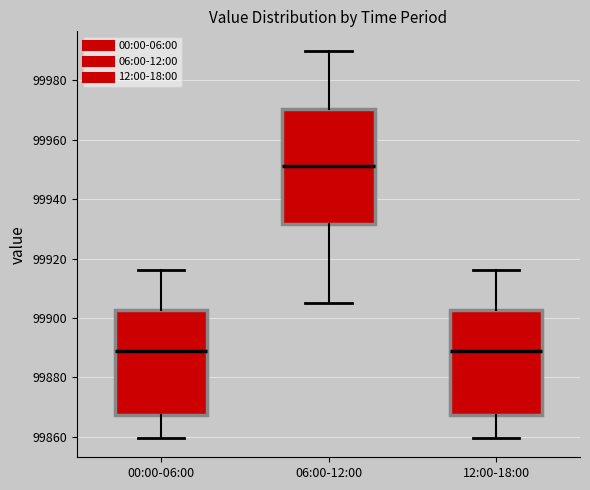

Which box is the tallest, from its lower edge to its upper edge?

06:00-12:00